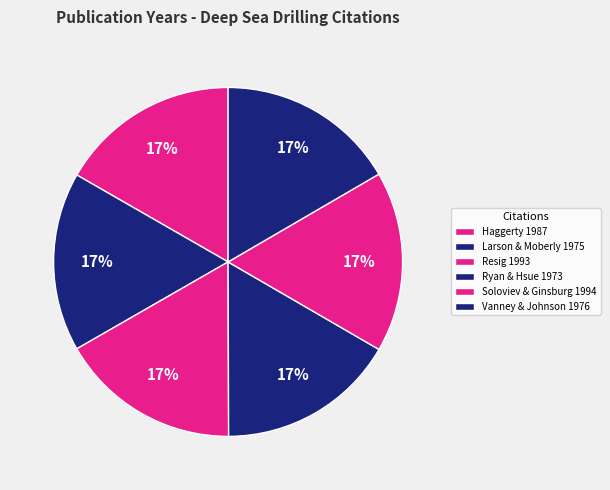

Count the number of slices in the pie.

6